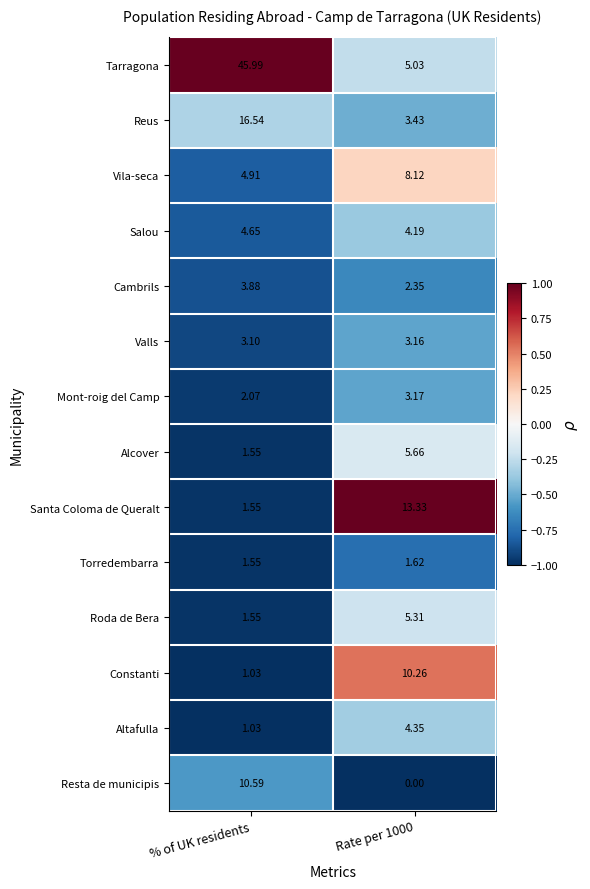

What is the spread (max minus min) of values at Rate per 1000?

13.3